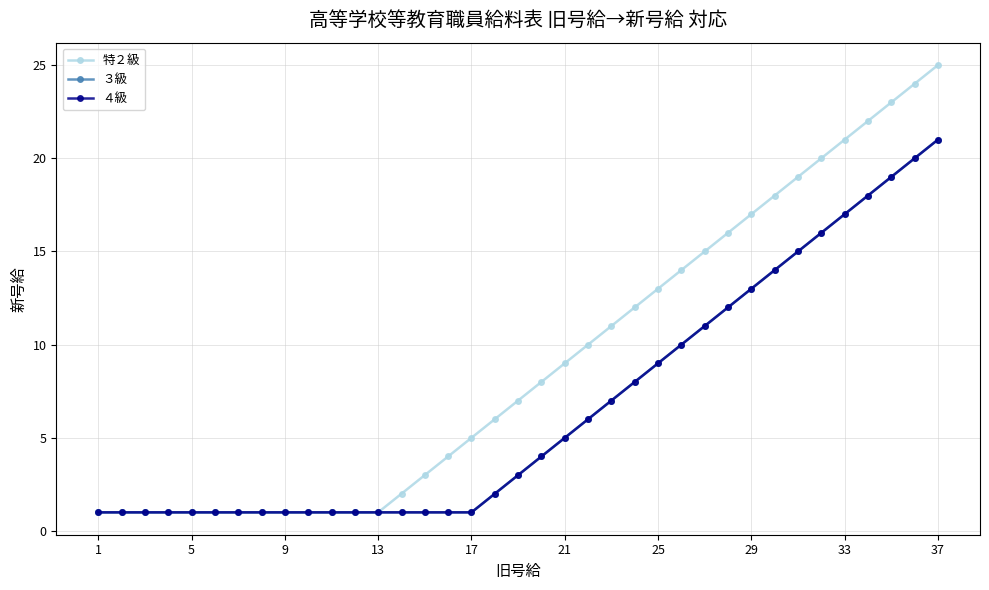

What is the difference between the maximum and minimum values in the 特２級 series?

24